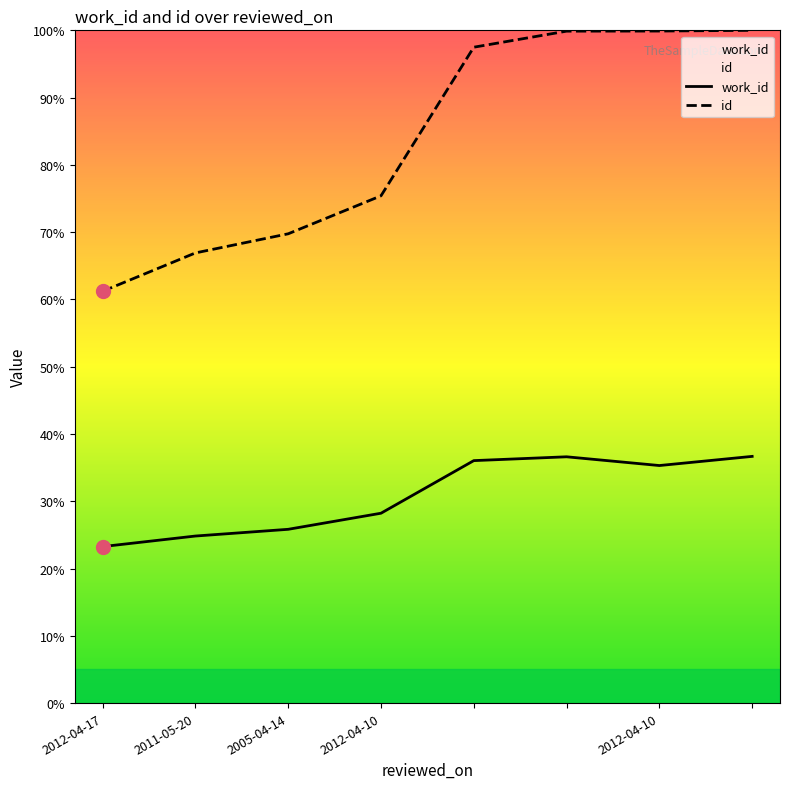

True or false: work_id has more than 2 points higher than both neighbors.

False